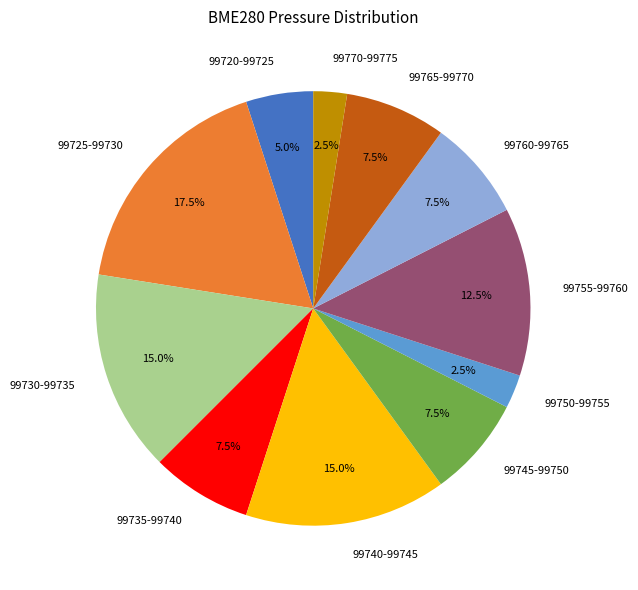

Which slice is the largest?

99725-99730